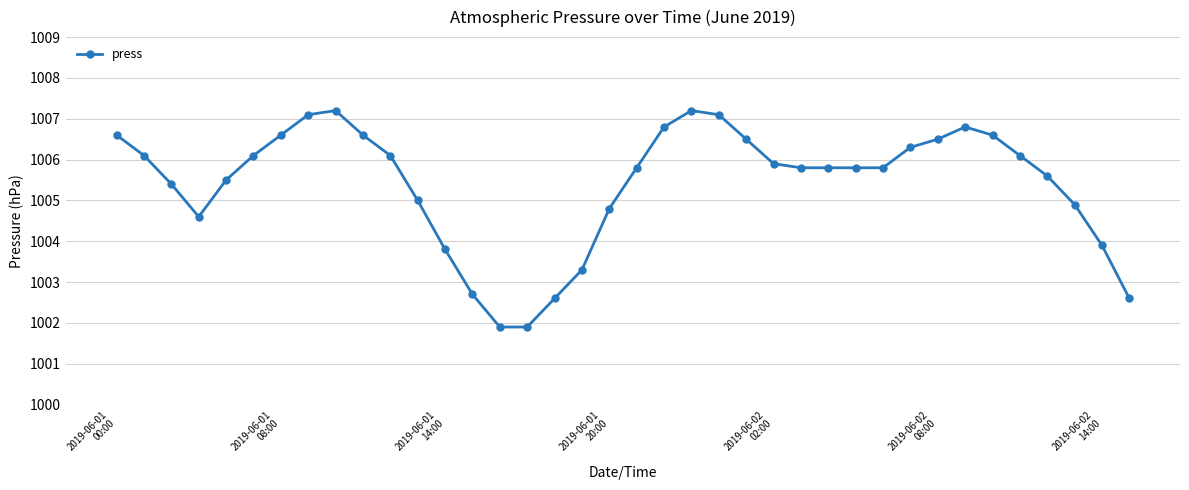

What is the difference between the maximum and minimum values?

5.3